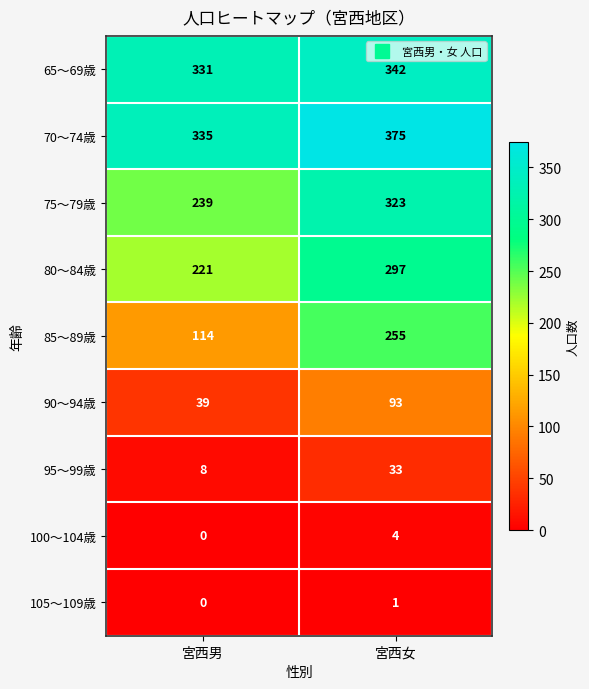

Reading left to right, transcribe all the data shown in this chart.

65～69歳: 331	342
70～74歳: 335	375
75～79歳: 239	323
80～84歳: 221	297
85～89歳: 114	255
90～94歳: 39	93
95～99歳: 8	33
100～104歳: 0	4
105～109歳: 0	1